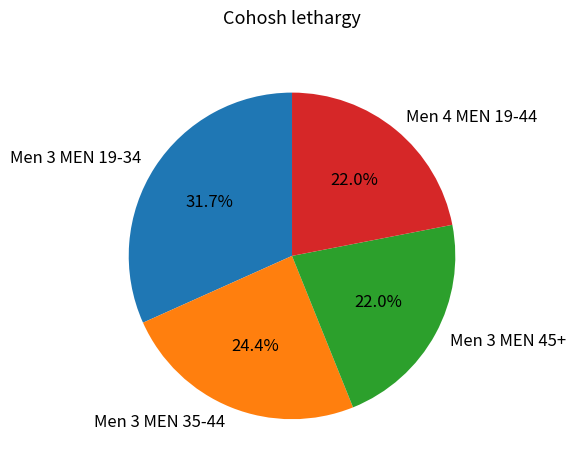

How many slices are in this pie chart?

4